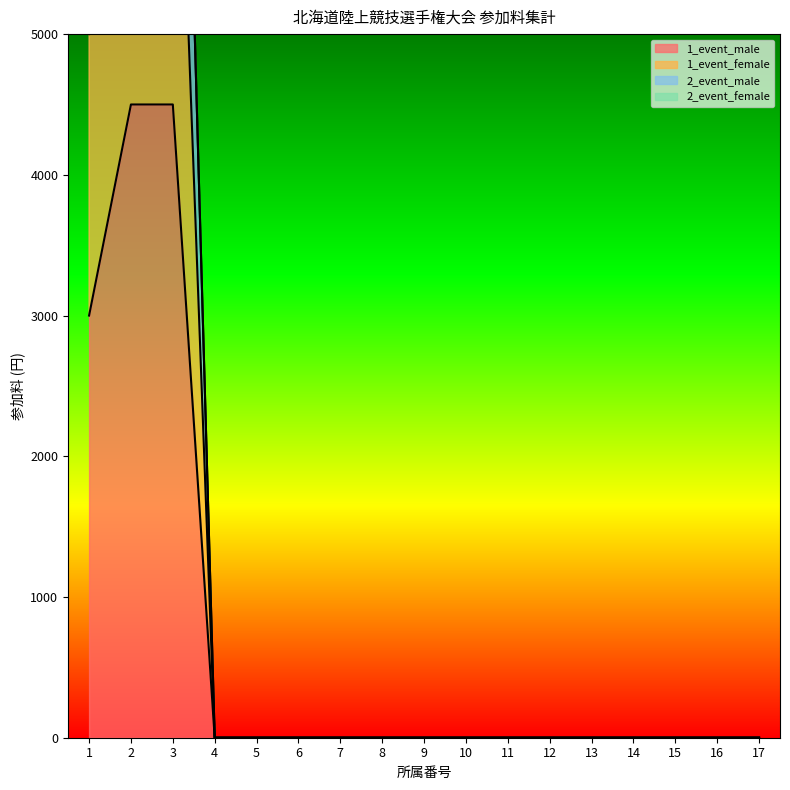

Which series has the largest total across all categories?

2_event_male